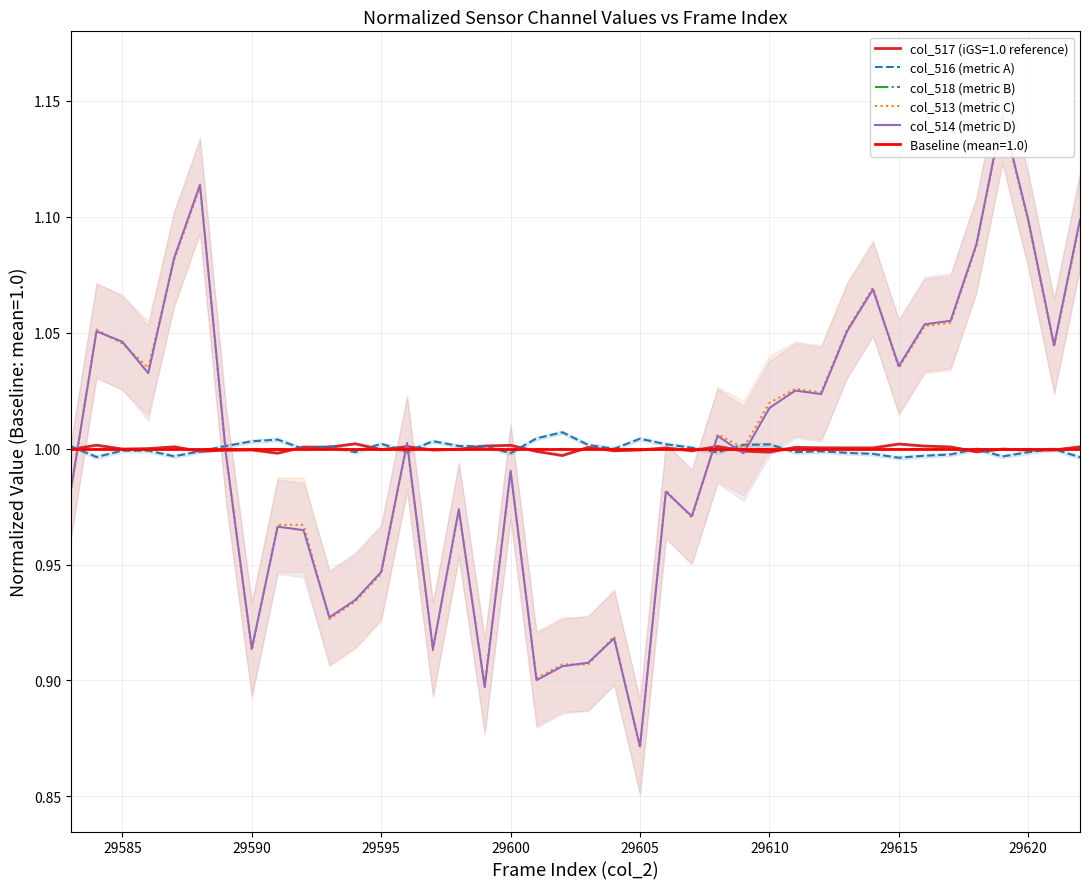

Is it true that col_517 (iGS=1.0 reference) equals 0.5 at 29585?

False